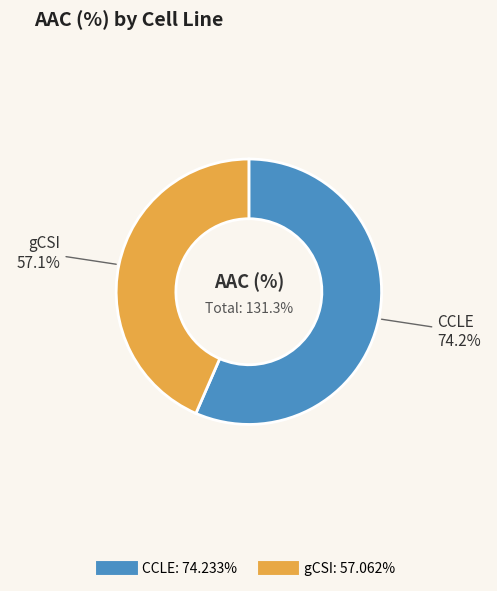

True or false: CCLE accounts for 48% of the total.

False